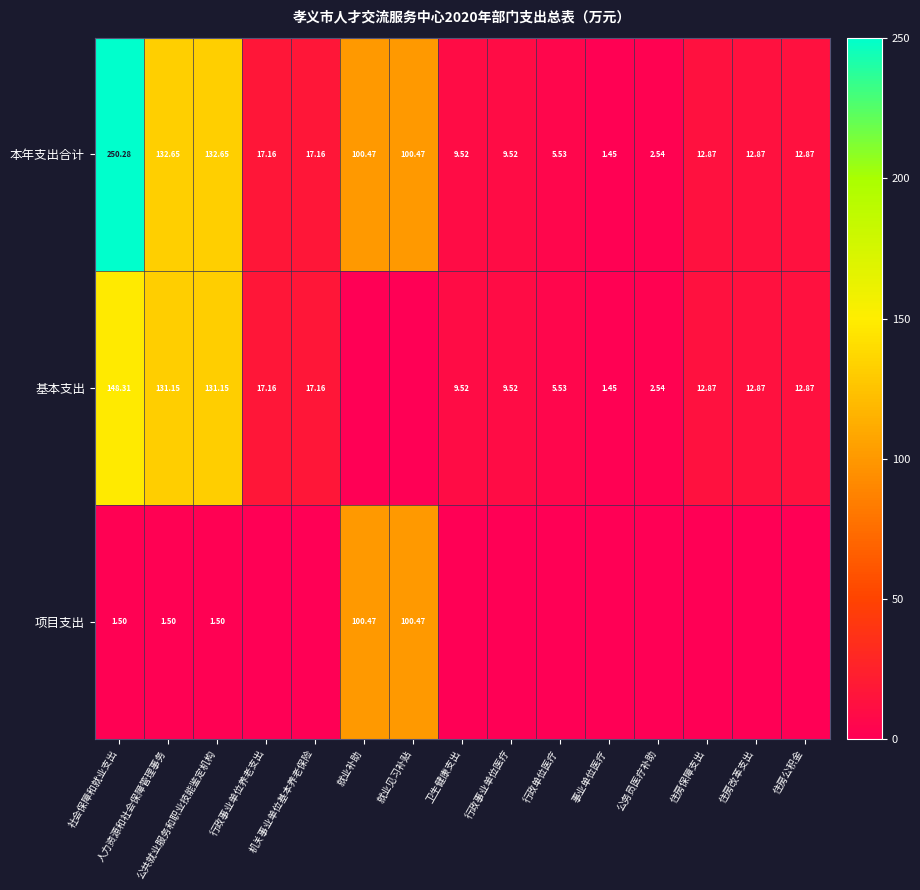

Which has a higher value, 就业见习补贴 or 公务员医疗补助?

就业见习补贴